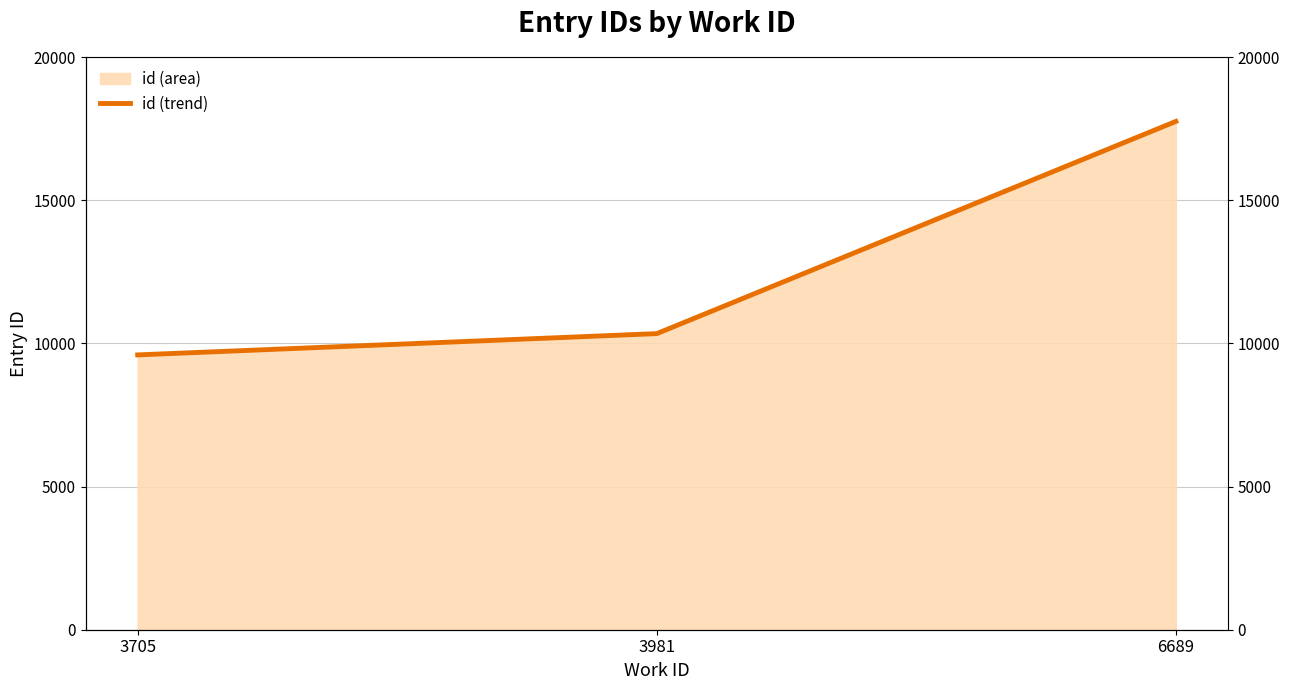

Reading left to right, extract all data points from this chart.

9597	10340	17751